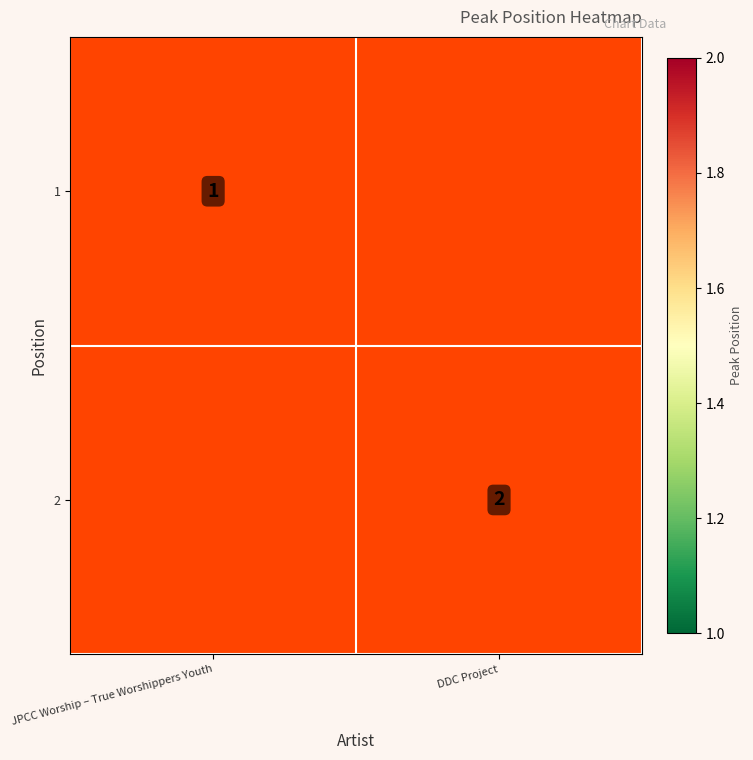

Is it true that 2 equals 0.5 at DDC Project?

False